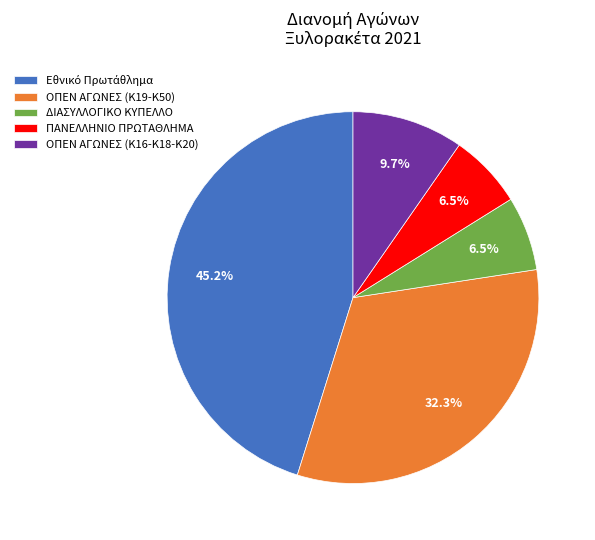

How many slices are in this pie chart?

5